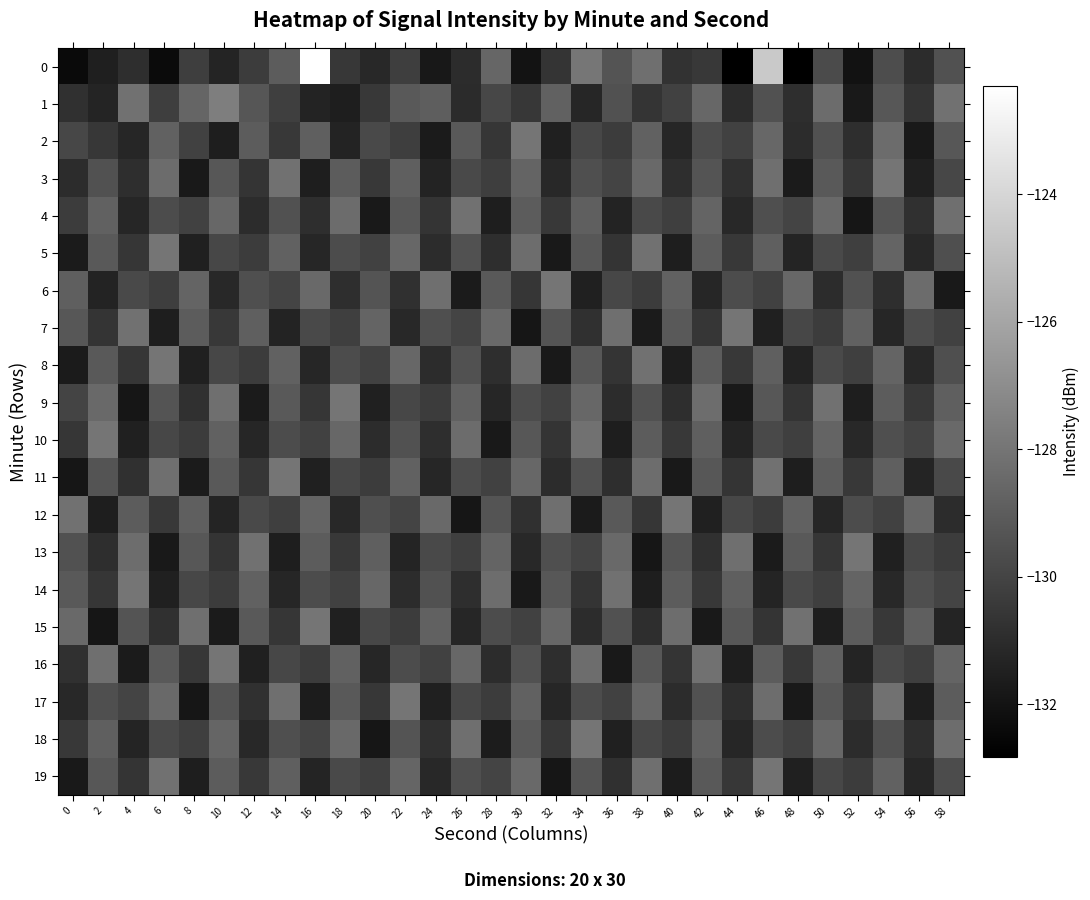

What is the difference between the highest and lowest values at 48?

4.7